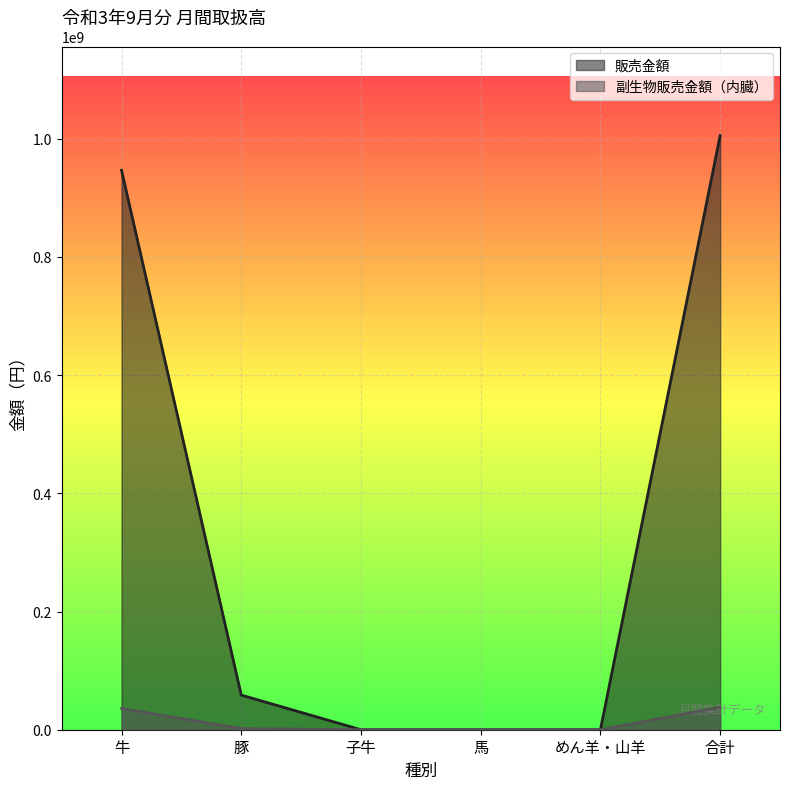

What is the total value across all series at 豚?

60706151